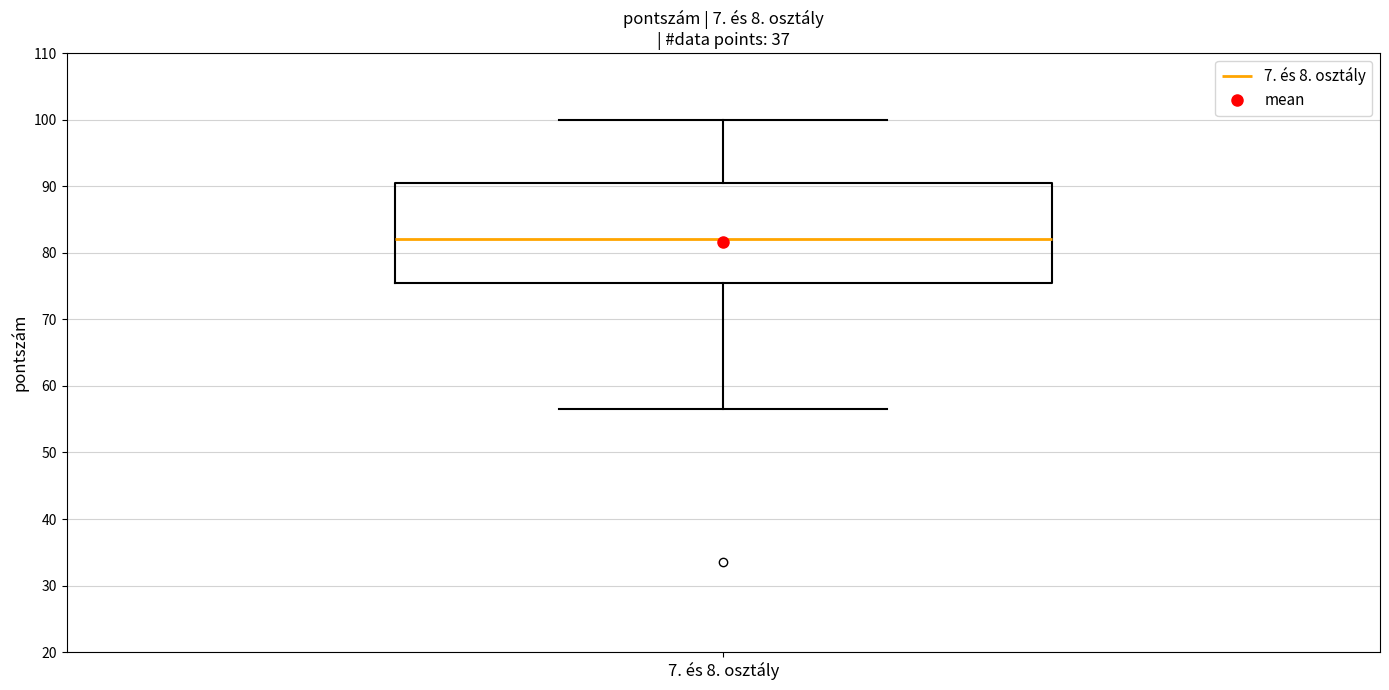

Where does the median line of the box for 7. és 8. osztály sit on the y-axis? The values are not printed on the chart, so give them approximately, as read against the axis.

82